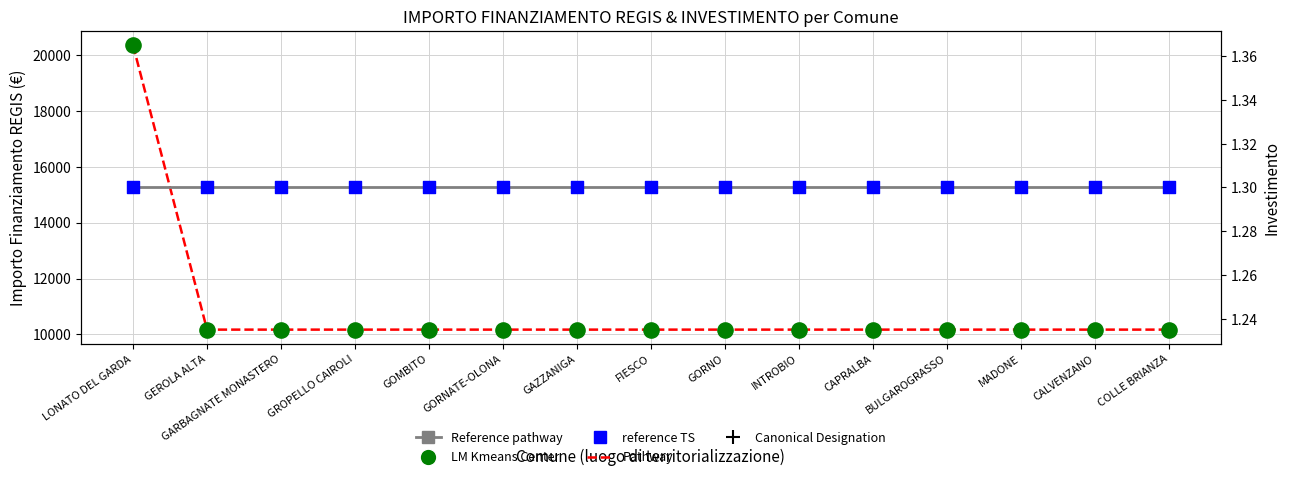

Which series contains the lowest Y value?

INVESTIMENTO